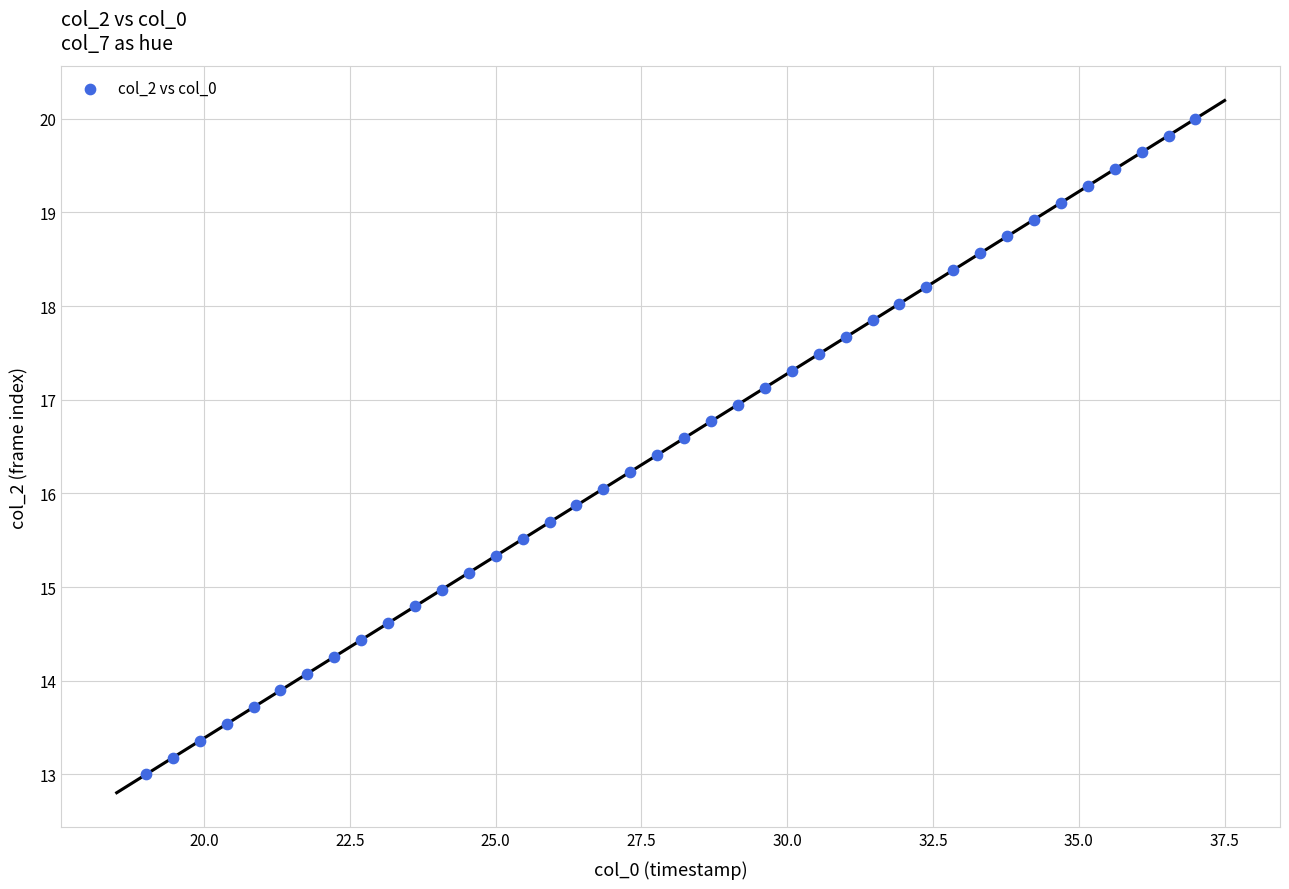

What is the range of X values (max minus min)?

18.0